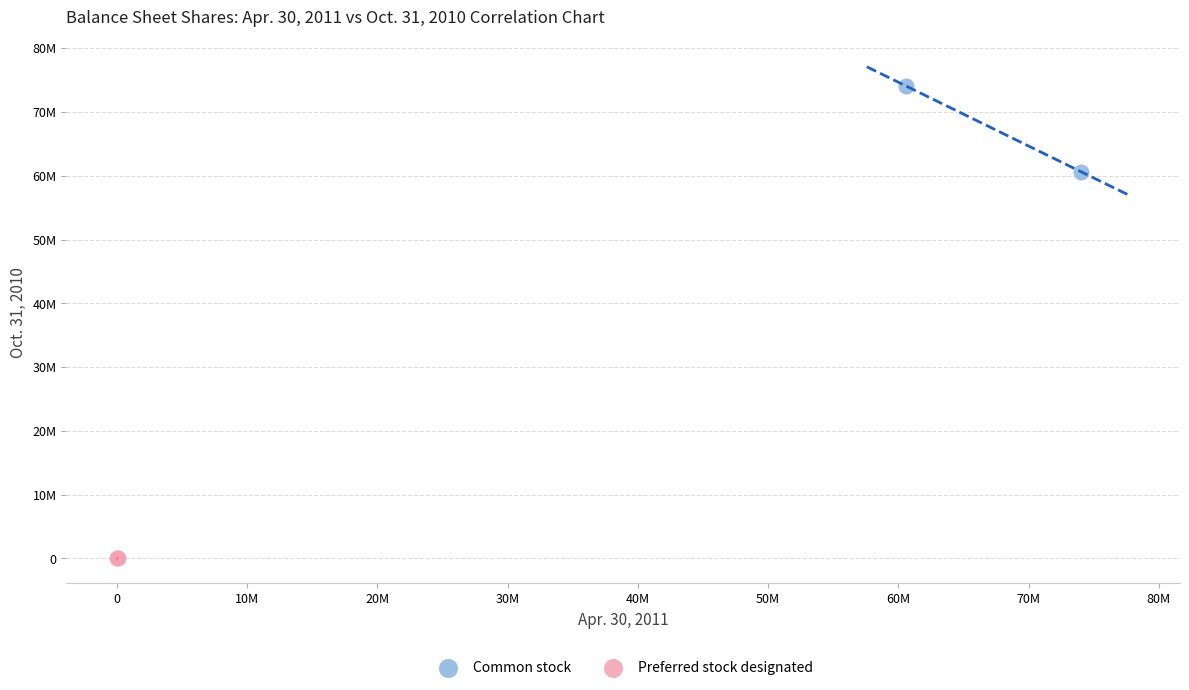

Which series has the largest Y range (max minus min)?

Common stock